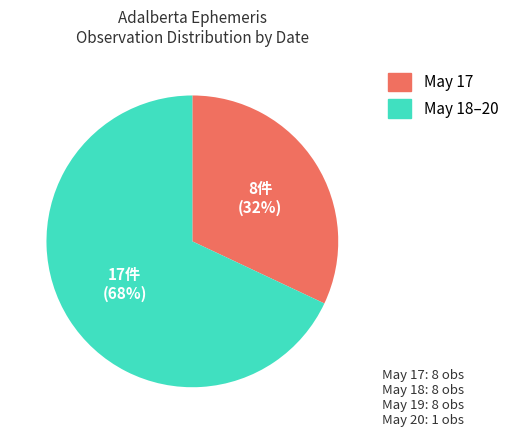

Does any single category account for the majority?

Yes